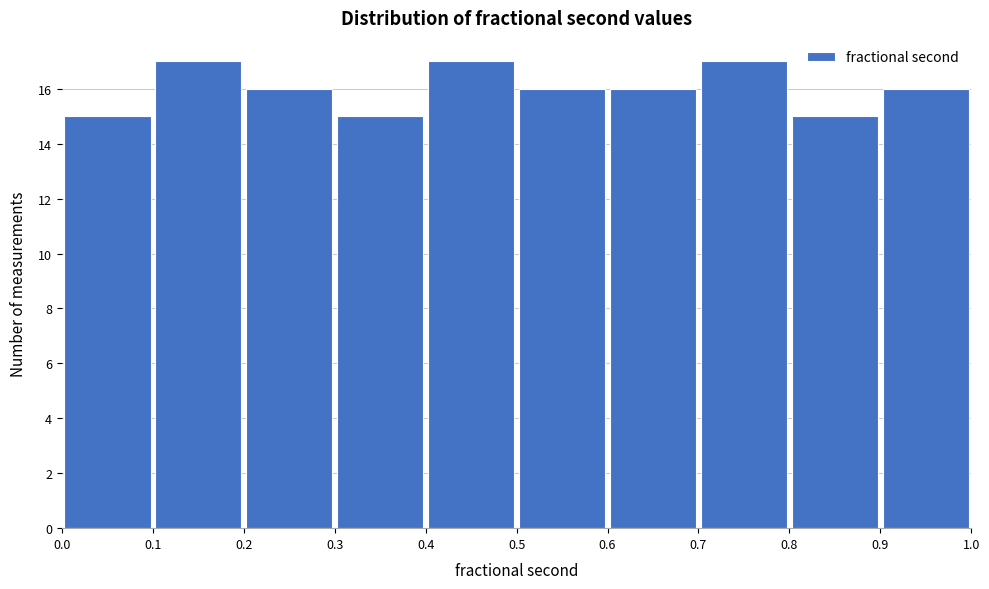

What is the height of the bar covering 0.8 to 0.9 on the x-axis? The values are not printed on the chart, so give them approximately, as read against the axis.

15